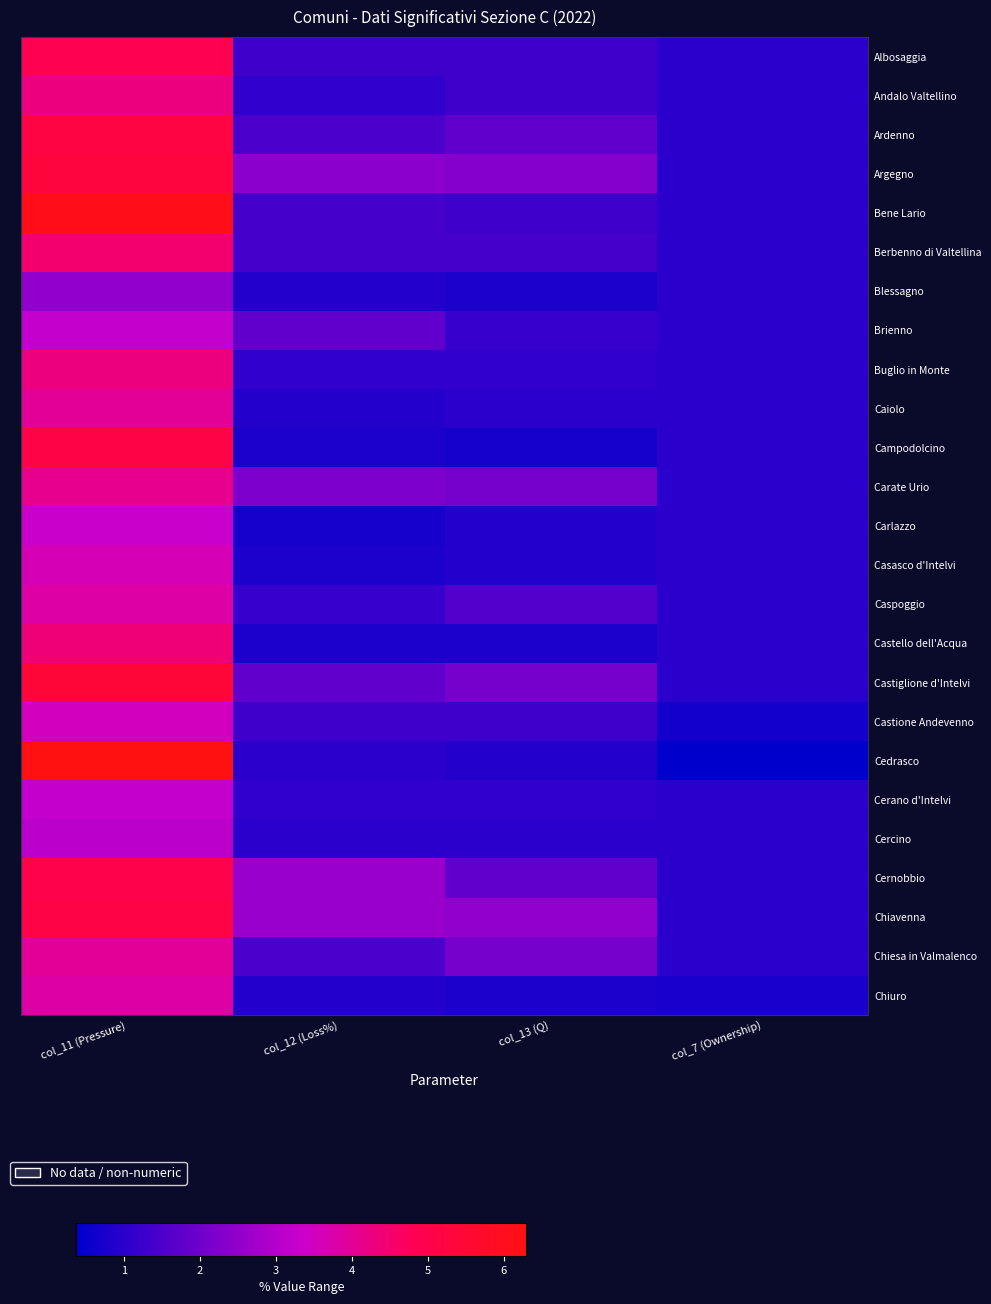

Reading left to right, what are all the values shown in this chart?

Albosaggia: col_11 (Pressure)=4.9	col_12 (Loss%)=1.3	col_13 (Q)=1.3	col_7 (Ownership)=1.0
Andalo Valtellino: col_11 (Pressure)=4.3	col_12 (Loss%)=1.1	col_13 (Q)=1.3	col_7 (Ownership)=1.0
Ardenno: col_11 (Pressure)=5.2	col_12 (Loss%)=1.5	col_13 (Q)=1.8	col_7 (Ownership)=1.0
Argegno: col_11 (Pressure)=5.3	col_12 (Loss%)=2.4	col_13 (Q)=2.3	col_7 (Ownership)=1.0
Bene Lario: col_11 (Pressure)=6.1	col_12 (Loss%)=1.4	col_13 (Q)=1.3	col_7 (Ownership)=1.0
Berbenno di Valtellina: col_11 (Pressure)=4.5	col_12 (Loss%)=1.4	col_13 (Q)=1.4	col_7 (Ownership)=1.0
Blessagno: col_11 (Pressure)=2.5	col_12 (Loss%)=0.9	col_13 (Q)=0.8	col_7 (Ownership)=1.0
Brienno: col_11 (Pressure)=3.2	col_12 (Loss%)=1.8	col_13 (Q)=1.2	col_7 (Ownership)=1.0
Buglio in Monte: col_11 (Pressure)=4.3	col_12 (Loss%)=1.1	col_13 (Q)=1.1	col_7 (Ownership)=1.0
Caiolo: col_11 (Pressure)=4.0	col_12 (Loss%)=0.9	col_13 (Q)=1.0	col_7 (Ownership)=1.0
Campodolcino: col_11 (Pressure)=5.1	col_12 (Loss%)=0.8	col_13 (Q)=0.7	col_7 (Ownership)=1.0
Carate Urio: col_11 (Pressure)=4.1	col_12 (Loss%)=2.2	col_13 (Q)=2.1	col_7 (Ownership)=1.0
Carlazzo: col_11 (Pressure)=3.3	col_12 (Loss%)=0.7	col_13 (Q)=0.9	col_7 (Ownership)=1.0
Casasco d'Intelvi: col_11 (Pressure)=3.6	col_12 (Loss%)=0.8	col_13 (Q)=0.9	col_7 (Ownership)=1.0
Caspoggio: col_11 (Pressure)=3.8	col_12 (Loss%)=1.2	col_13 (Q)=1.6	col_7 (Ownership)=1.0
Castello dell'Acqua: col_11 (Pressure)=4.4	col_12 (Loss%)=0.8	col_13 (Q)=0.8	col_7 (Ownership)=1.0
Castiglione d'Intelvi: col_11 (Pressure)=5.4	col_12 (Loss%)=1.8	col_13 (Q)=2.1	col_7 (Ownership)=1.0
Castione Andevenno: col_11 (Pressure)=3.5	col_12 (Loss%)=1.3	col_13 (Q)=1.3	col_7 (Ownership)=0.7
Cedrasco: col_11 (Pressure)=6.3	col_12 (Loss%)=1.0	col_13 (Q)=0.9	col_7 (Ownership)=0.4
Cerano d'Intelvi: col_11 (Pressure)=3.2	col_12 (Loss%)=1.1	col_13 (Q)=1.1	col_7 (Ownership)=1.0
Cercino: col_11 (Pressure)=3.1	col_12 (Loss%)=1.0	col_13 (Q)=1.0	col_7 (Ownership)=1.0
Cernobbio: col_11 (Pressure)=5.0	col_12 (Loss%)=2.6	col_13 (Q)=1.8	col_7 (Ownership)=1.0
Chiavenna: col_11 (Pressure)=5.1	col_12 (Loss%)=2.6	col_13 (Q)=2.5	col_7 (Ownership)=1.0
Chiesa in Valmalenco: col_11 (Pressure)=4.0	col_12 (Loss%)=1.5	col_13 (Q)=2.1	col_7 (Ownership)=1.0
Chiuro: col_11 (Pressure)=3.8	col_12 (Loss%)=0.9	col_13 (Q)=0.8	col_7 (Ownership)=0.8